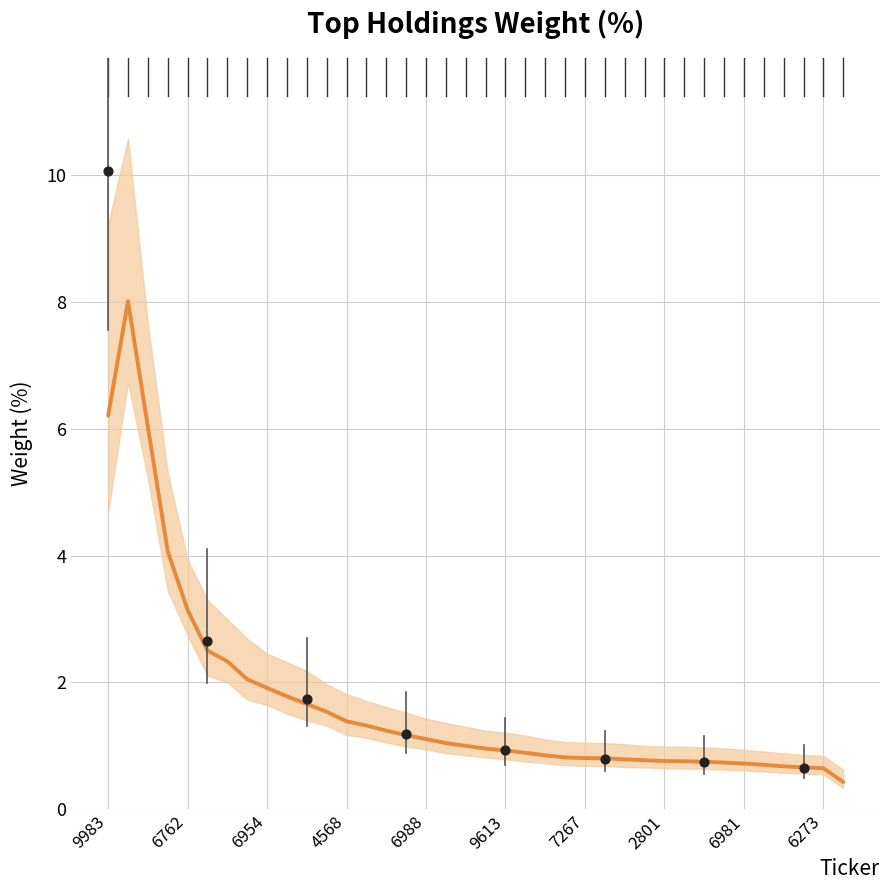

What is the change in value from 17 to 28?

-0.3